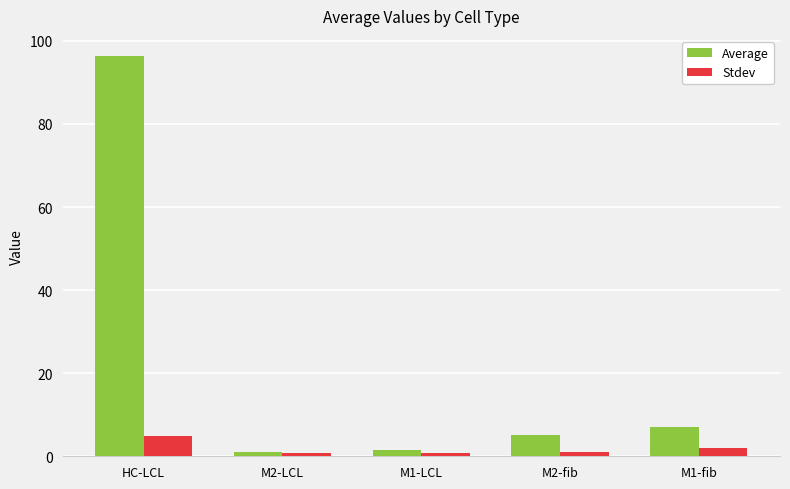

What position from the right is HC-LCL?

5